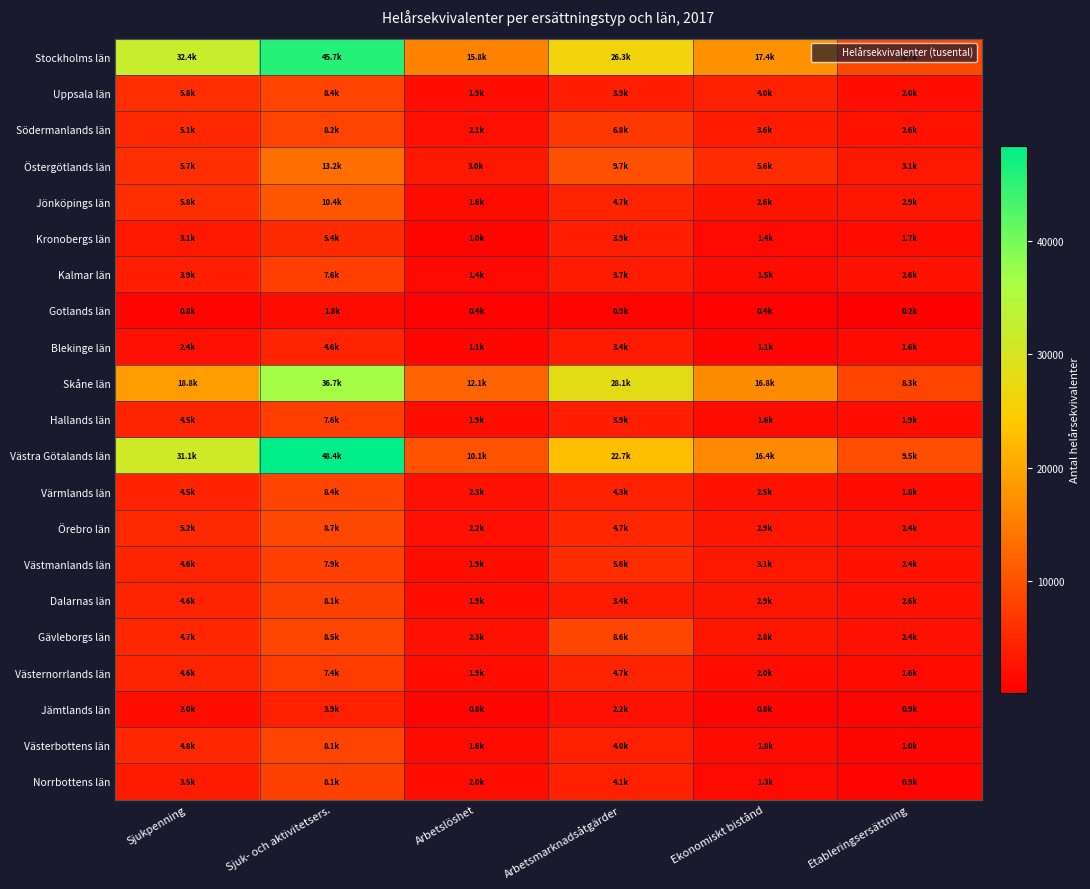

Which series has the largest total across all categories?

Stockholms län